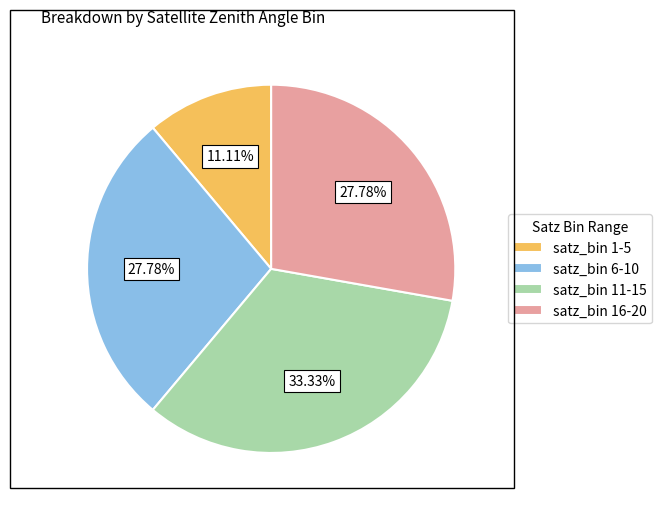

Which has a higher value, satz_bin 1-5 or satz_bin 11-15?

satz_bin 11-15